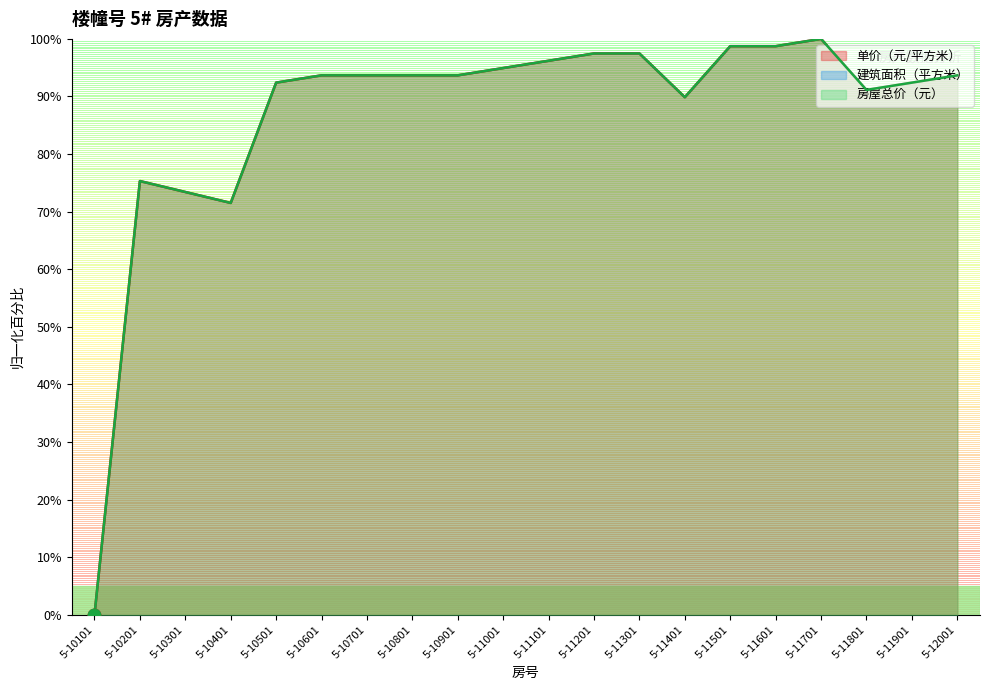

What is the difference between the 房屋总价（元） values at 5-11701 and 5-10101?

100.0